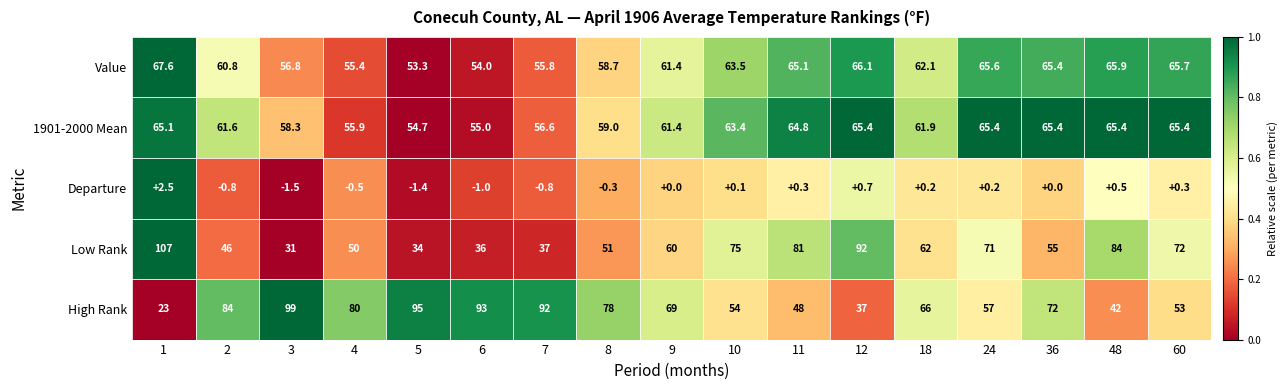

Which series has the largest total across all categories?

High Rank